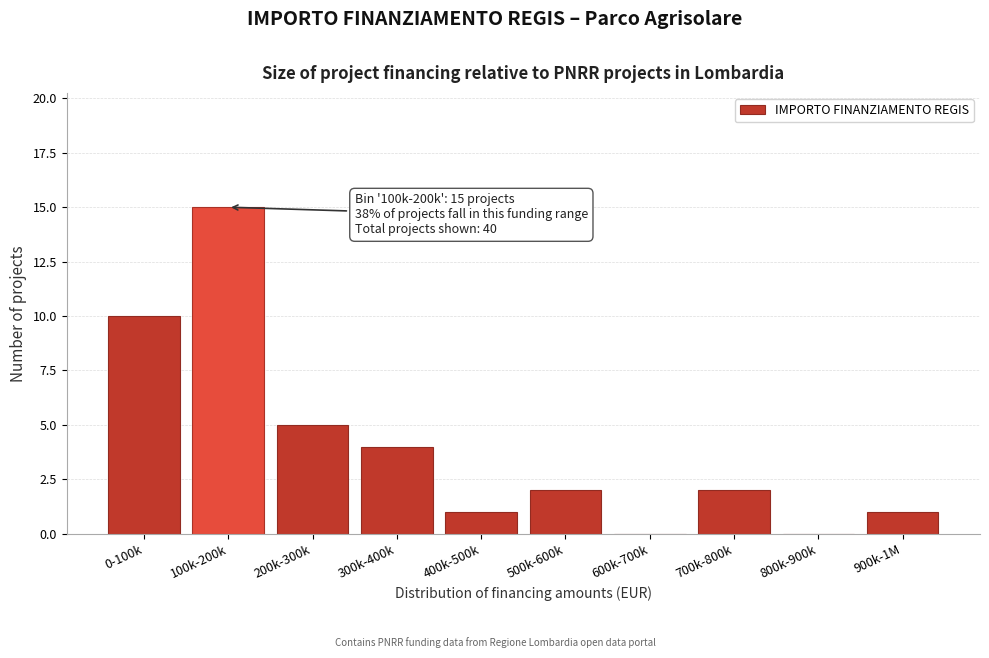

Reading left to right, what are all the values shown in this chart?

0-100k=10	100k-200k=15	200k-300k=5	300k-400k=4	400k-500k=1	500k-600k=2	600k-700k=0	700k-800k=2	800k-900k=0	900k-1M=1